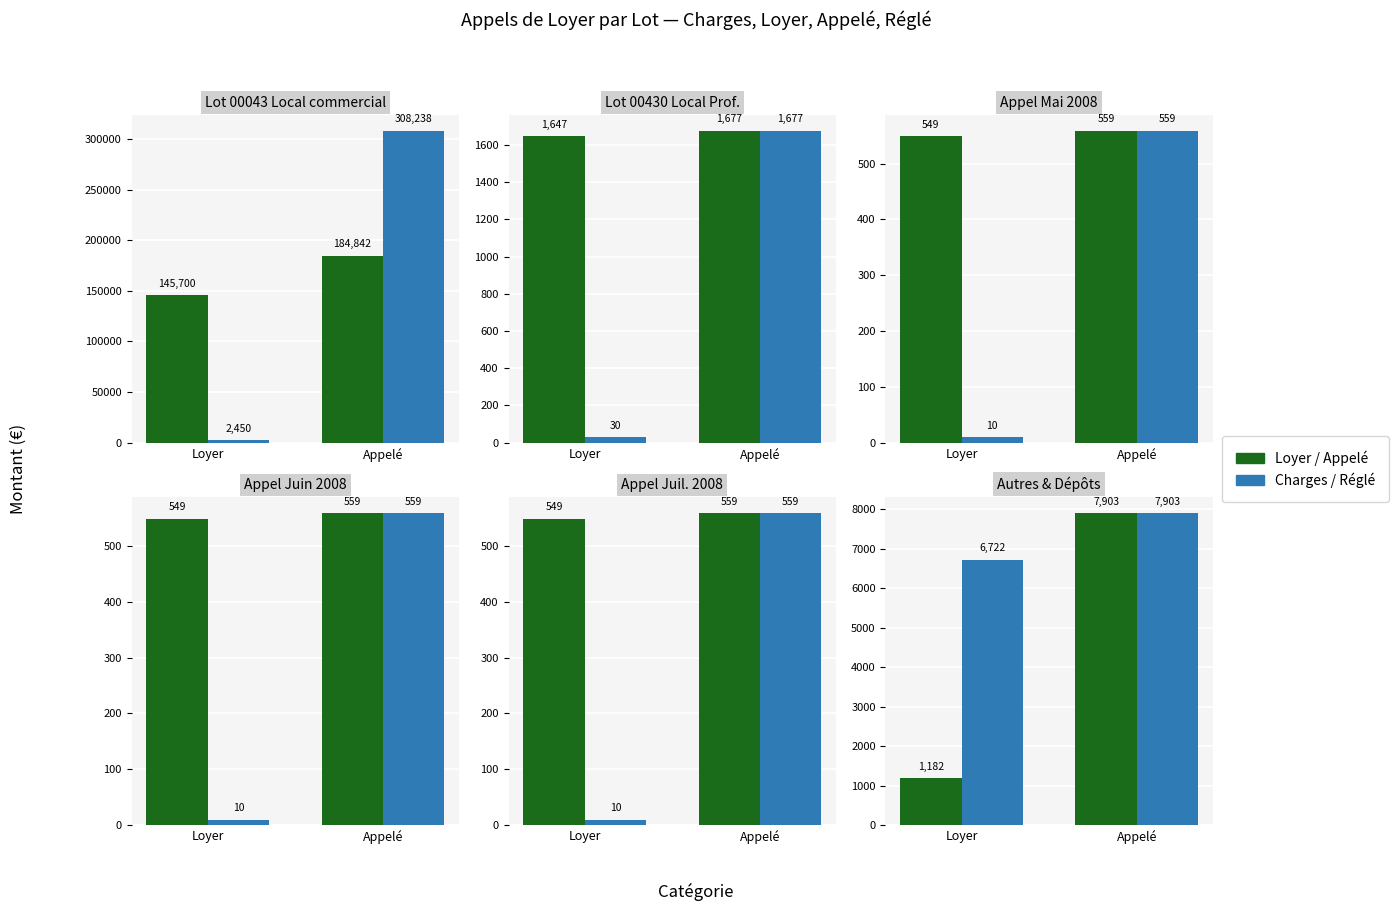

The Charges / Réglé series shows 6721.6 at Loyer. True or false?

True